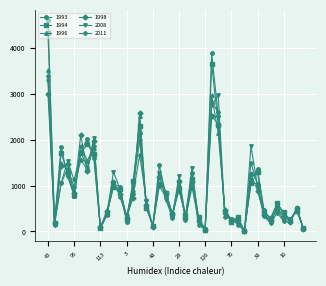

What is the lowest value of the 1996 series?

14